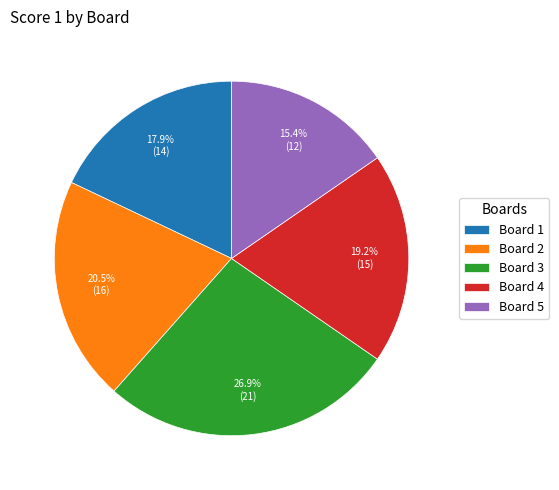

What is the ratio of the value at Board 2 to the value at Board 1?

1.1